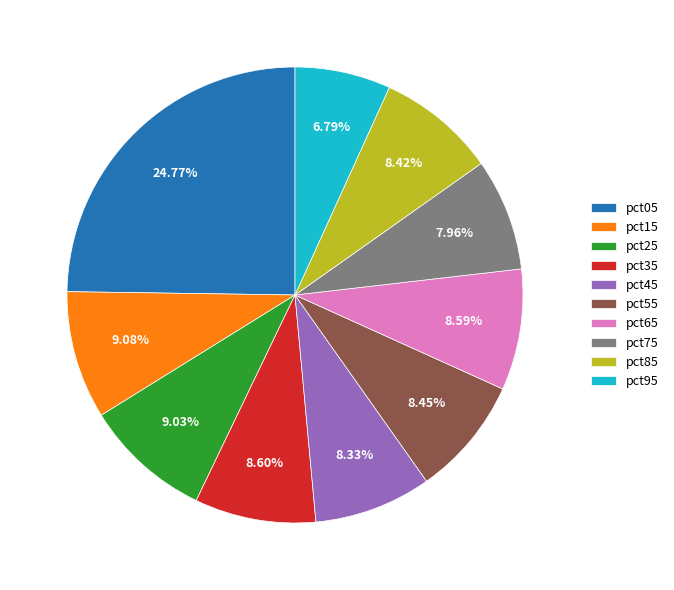

How much of the chart is everything except pct95?

93.2%